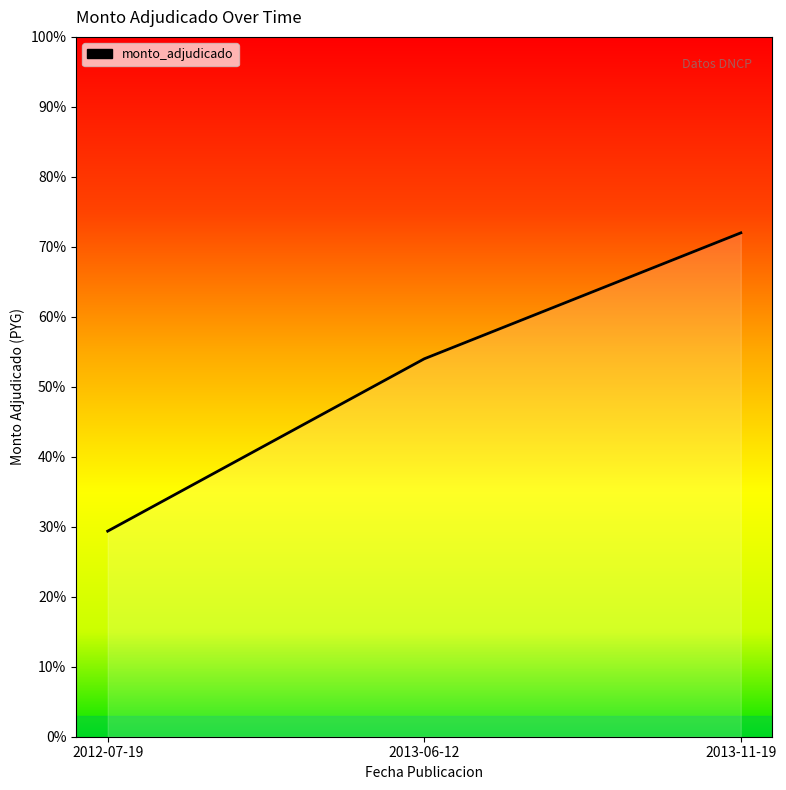

Which category has the highest value across all series?

2013-11-19